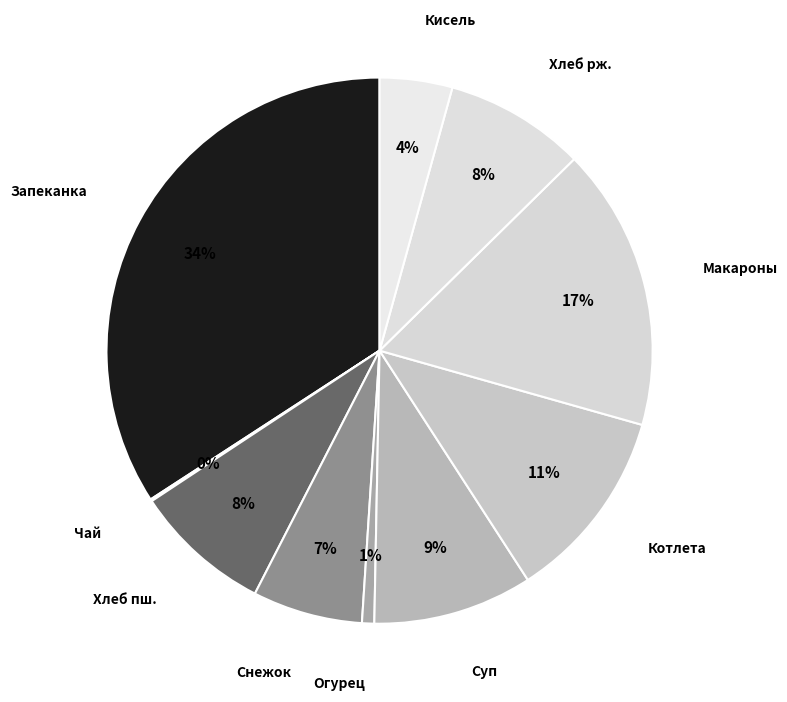

What is the largest slice in the pie chart?

Запеканка